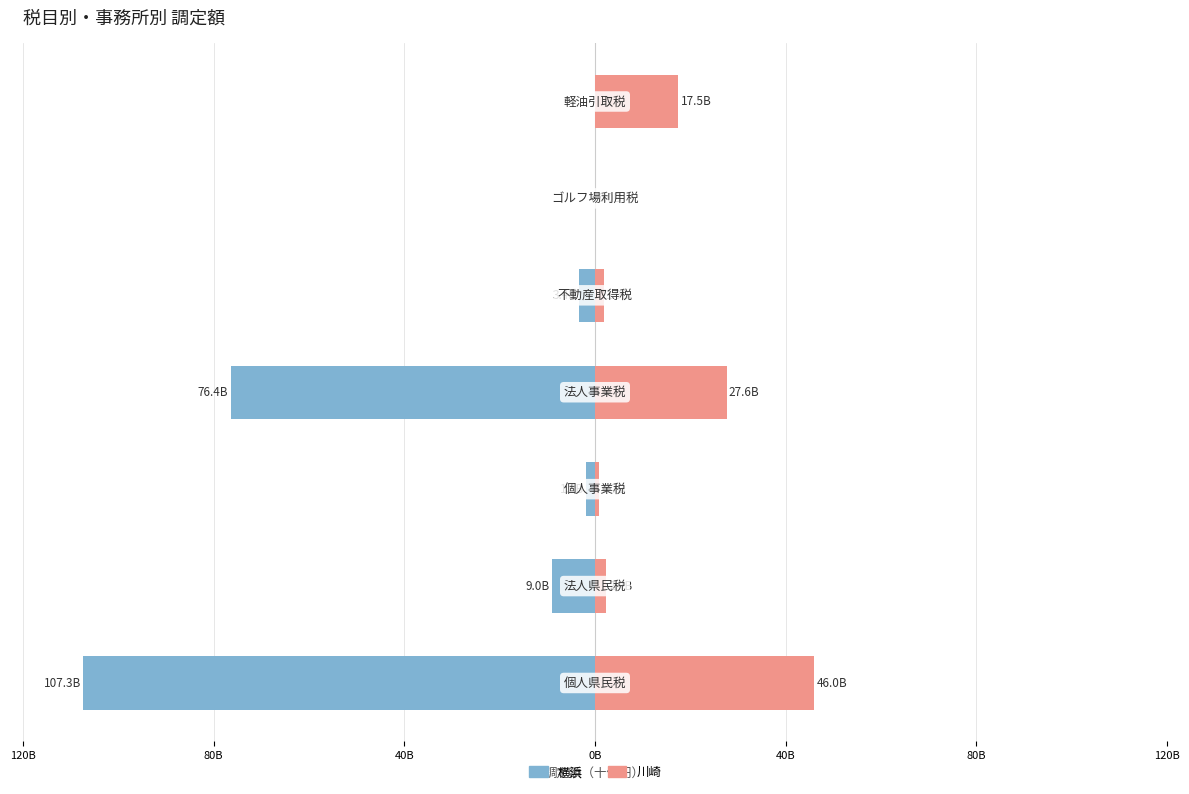

How many series are shown in this chart?

2